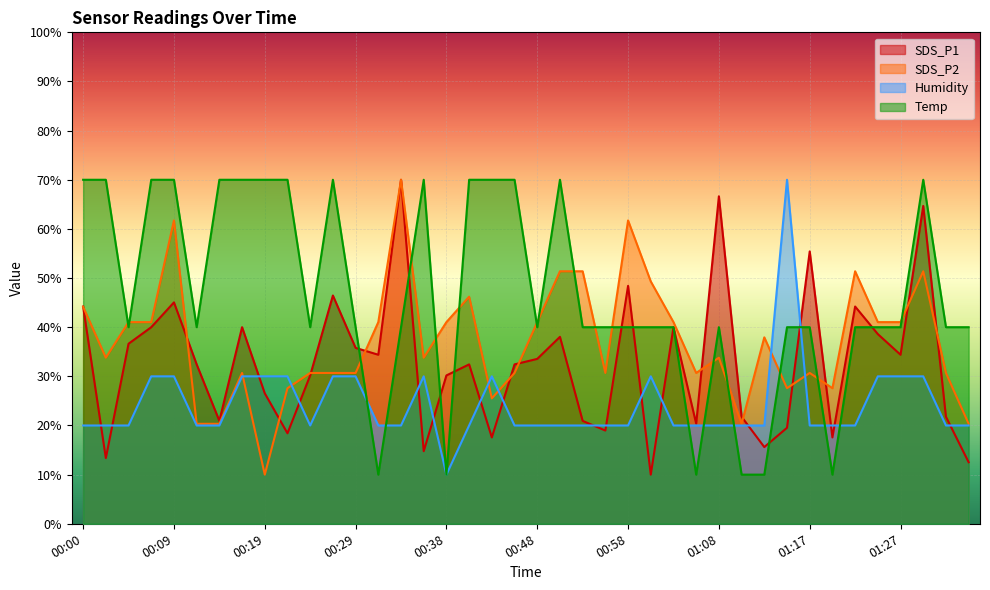

At which label is Humidity closest to 40?

00:07